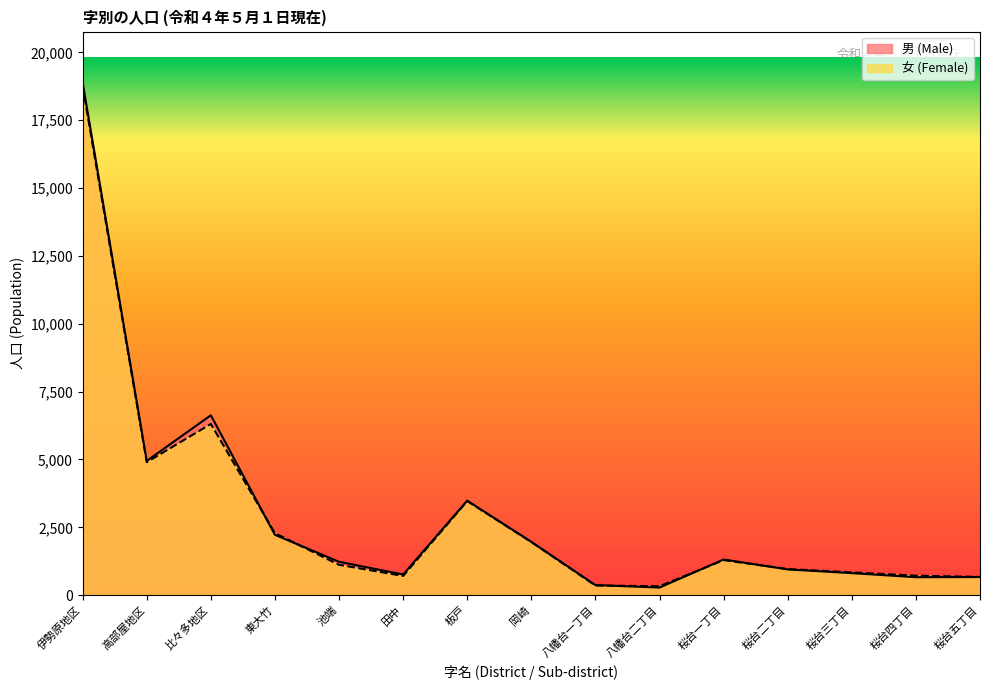

What value does the 男 (Male) series have at 八幡台一丁目, to the nearest 50?

350